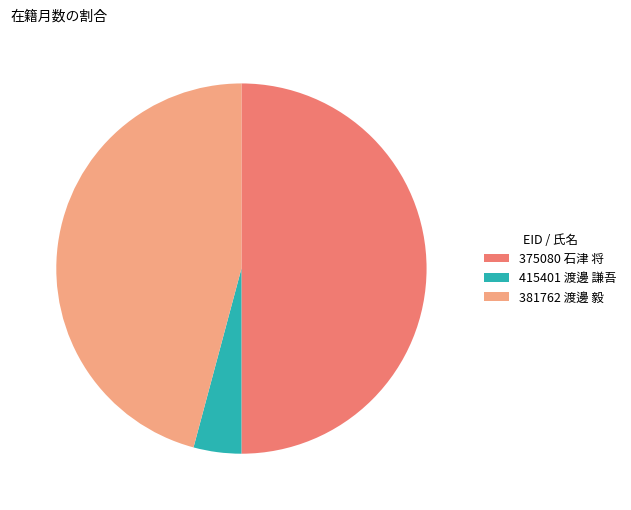

Which category has the biggest portion of the pie?

375080 石津 将